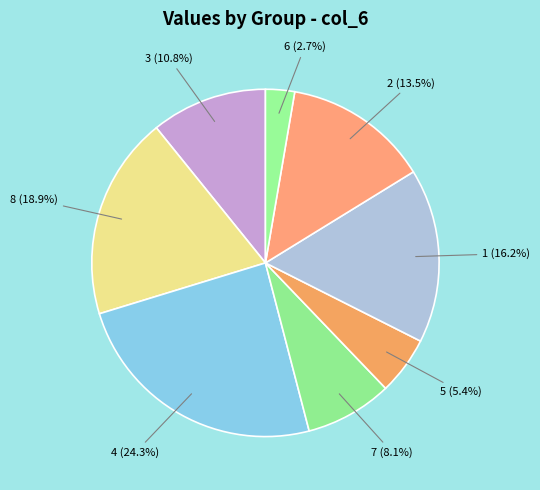

To the nearest percent, what is the difference between the largest and smallest slice percentages?

22%